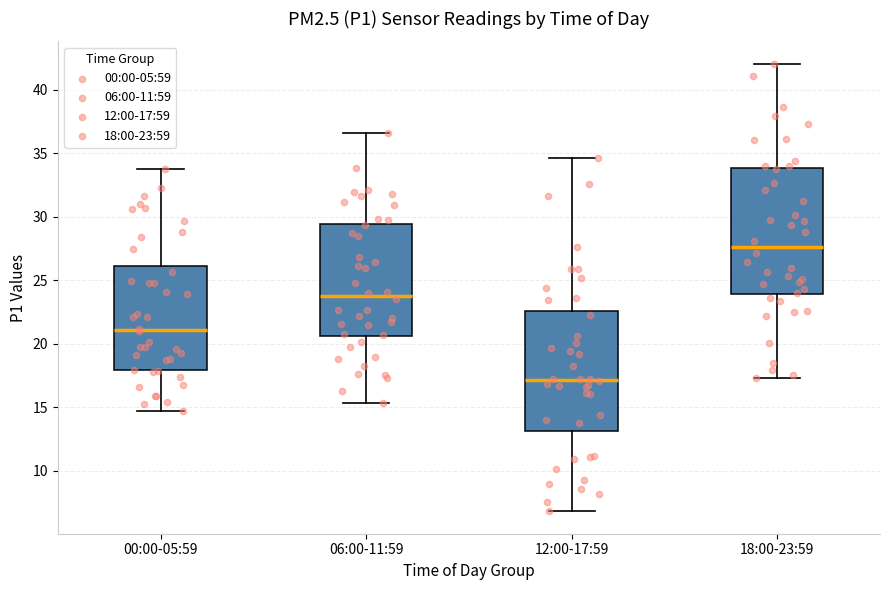

Reading left to right, transcribe this box plot: for each box, give where its median line is, the range the box spans, and where its two whiskers end, as read against the y-axis. The values are not printed on the chart, so give them approximately, as read against the axis.

00:00-05:59: median 21.0, box 18.0 to 26.0, whiskers 14.5 to 34.0
06:00-11:59: median 24.0, box 20.5 to 29.5, whiskers 15.5 to 36.5
12:00-17:59: median 17.0, box 13.0 to 22.5, whiskers 7.0 to 34.5
18:00-23:59: median 27.5, box 24.0 to 34.0, whiskers 17.5 to 42.0